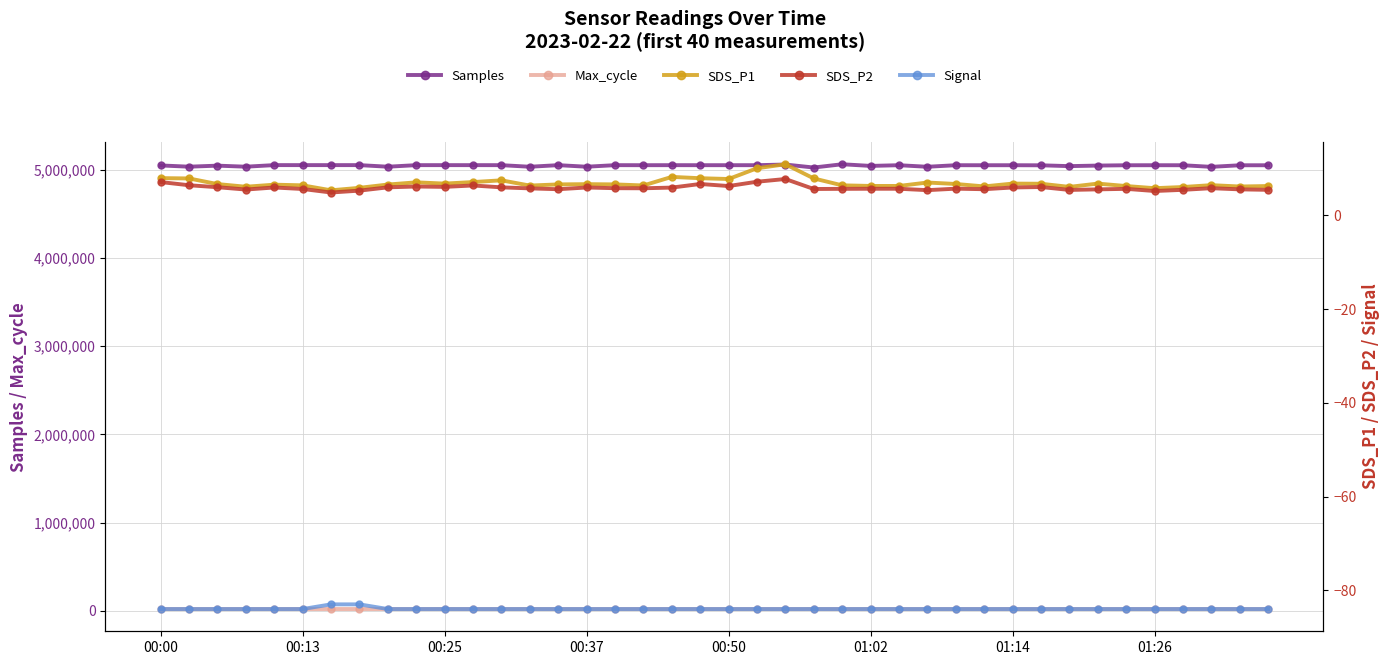

Which series has the largest range (max minus min)?

Samples